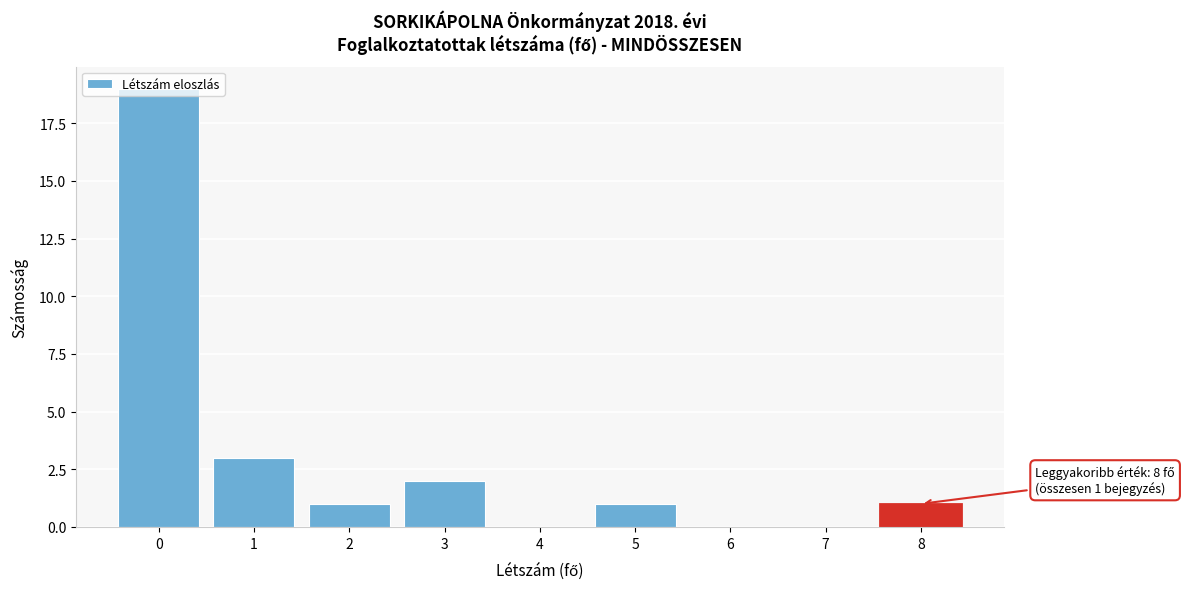

Which range on the x-axis has the tallest bar?

-0.5 to 0.5